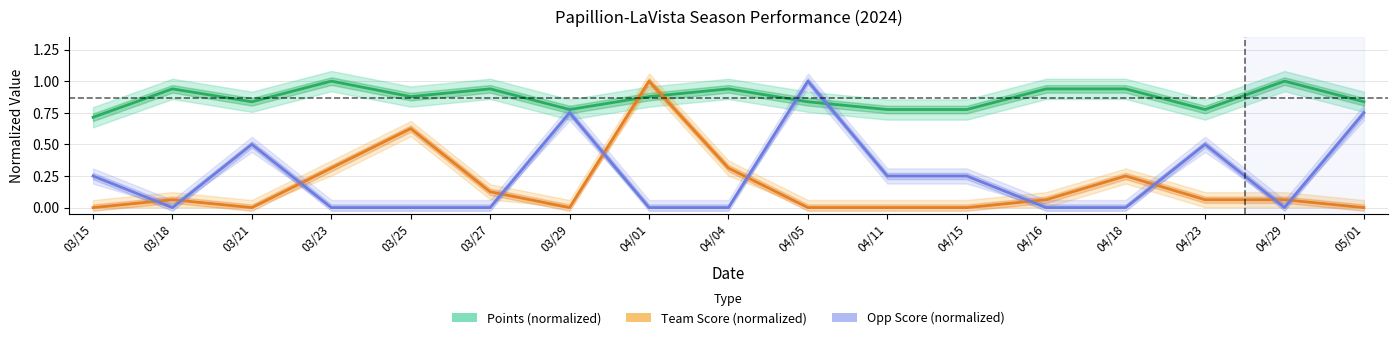

Between 04/01 and 04/29, which series saw the biggest shift?

Team Score (normalized)